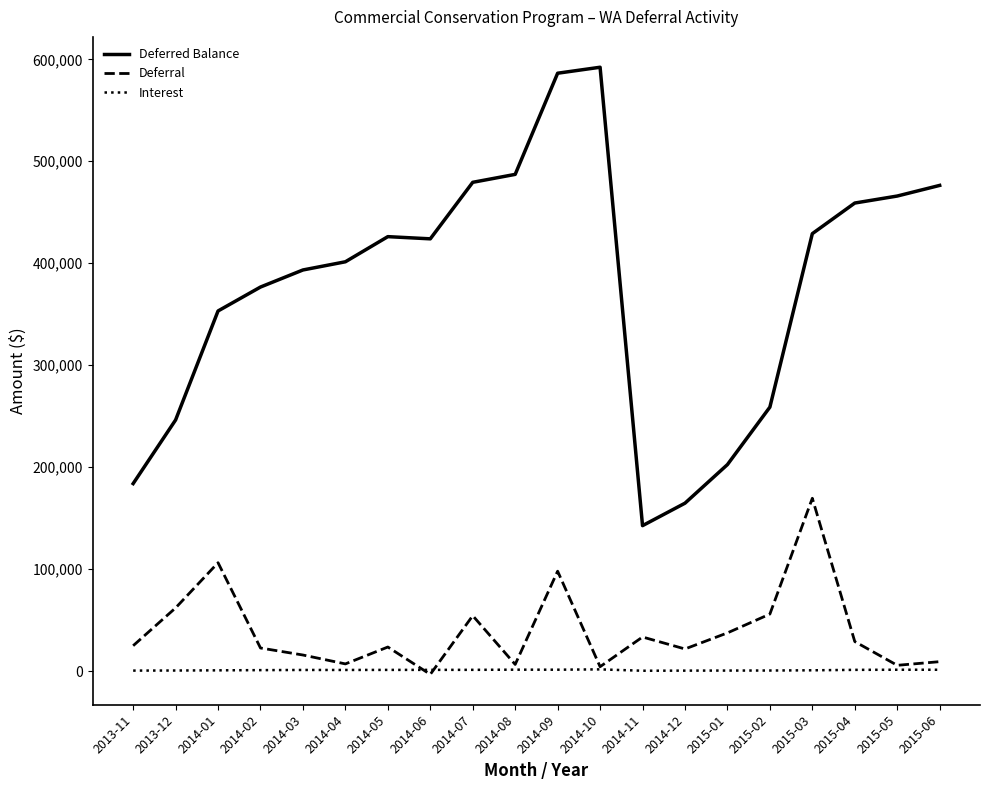

At which label does Deferral first exceed 24828?

2013-11